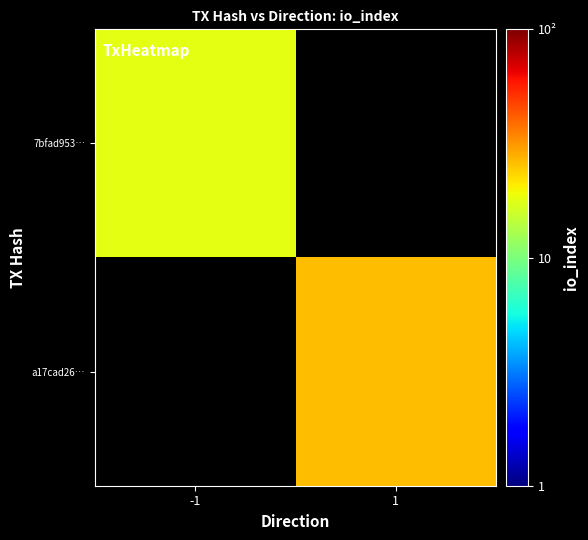

What is the highest value of the 7bfad953… series?

18.0